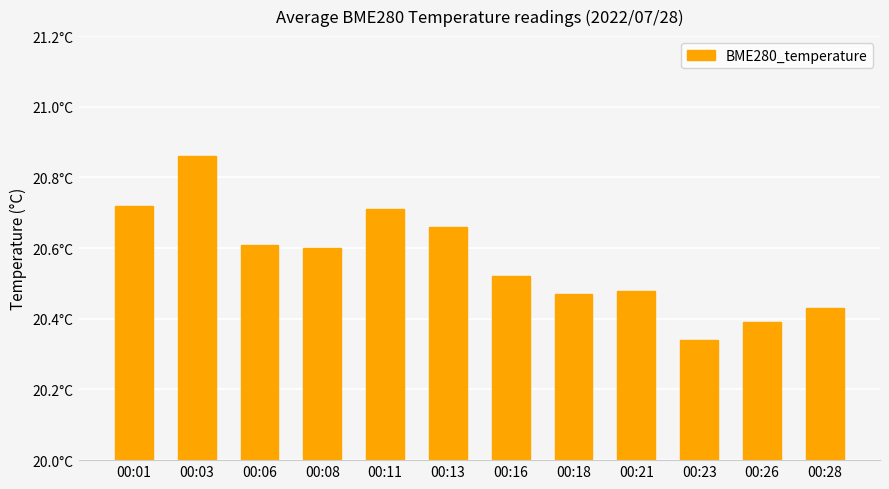

Does the chart contain any negative values?

No